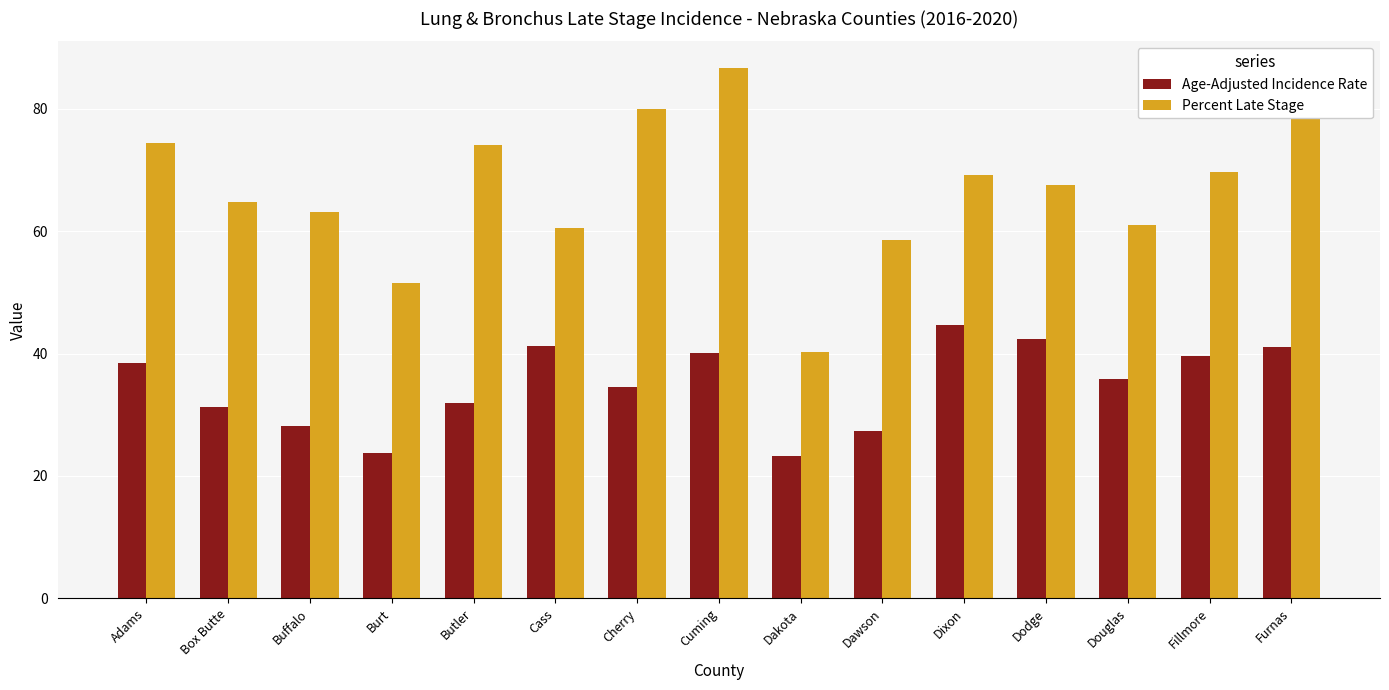

List the series in order of their overall mean, highest first.

Percent Late Stage, Age-Adjusted Incidence Rate